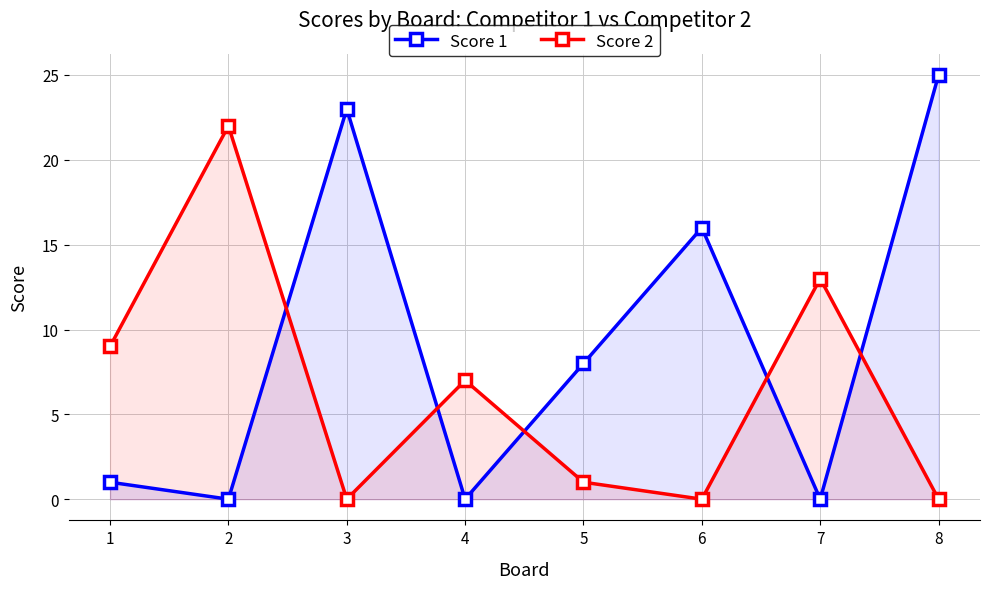

Reading right to left, what are all the values shown in this chart?

Score 1: 8=25	7=0	6=16	5=8	4=0	3=23	2=0	1=1
Score 2: 8=0	7=13	6=0	5=1	4=7	3=0	2=22	1=9